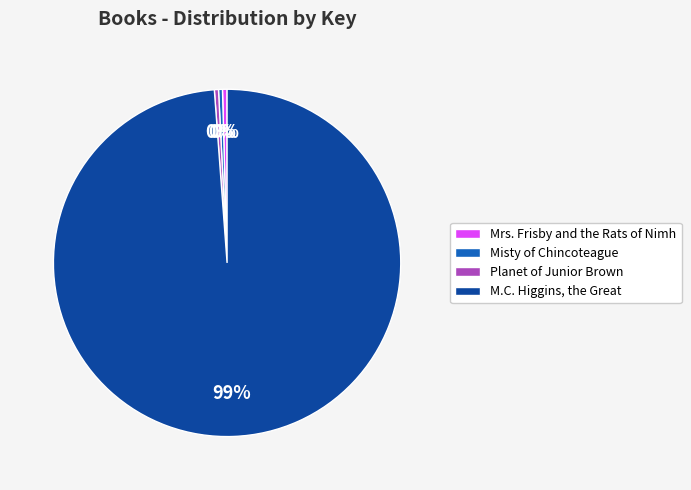

Which has a higher value, Mrs. Frisby and the Rats of Nimh or M.C. Higgins, the Great?

M.C. Higgins, the Great